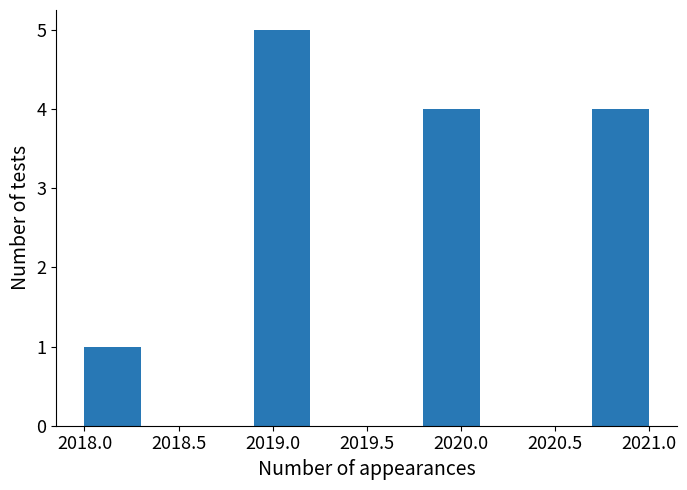

Reading left to right, list every bar in this chart as the range it spans on the x-axis followed by its height. The values are not printed on the chart, so give them approximately, as read against the axis.

2018.0 to 2018.3: 1
2018.3 to 2018.6: 0
2018.6 to 2018.9: 0
2018.9 to 2019.2: 5
2019.2 to 2019.5: 0
2019.5 to 2019.8: 0
2019.8 to 2020.1: 4
2020.1 to 2020.4: 0
2020.4 to 2020.7: 0
2020.7 to 2021.0: 4